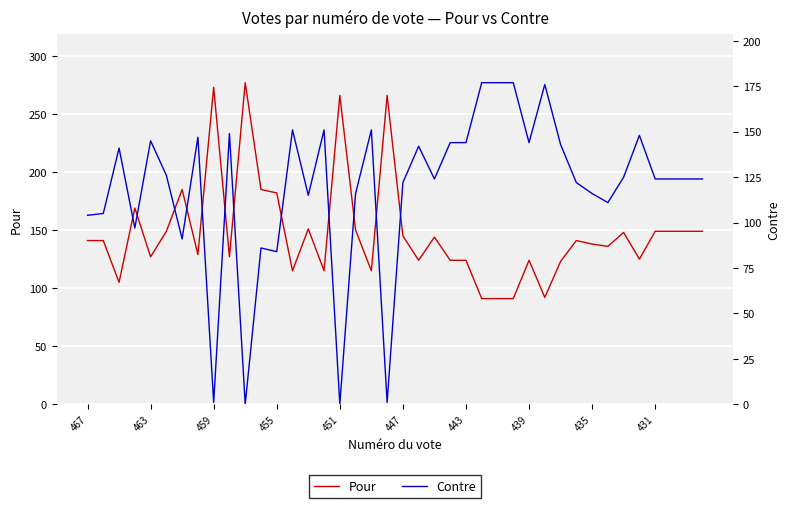

How many lines are shown in the chart?

2